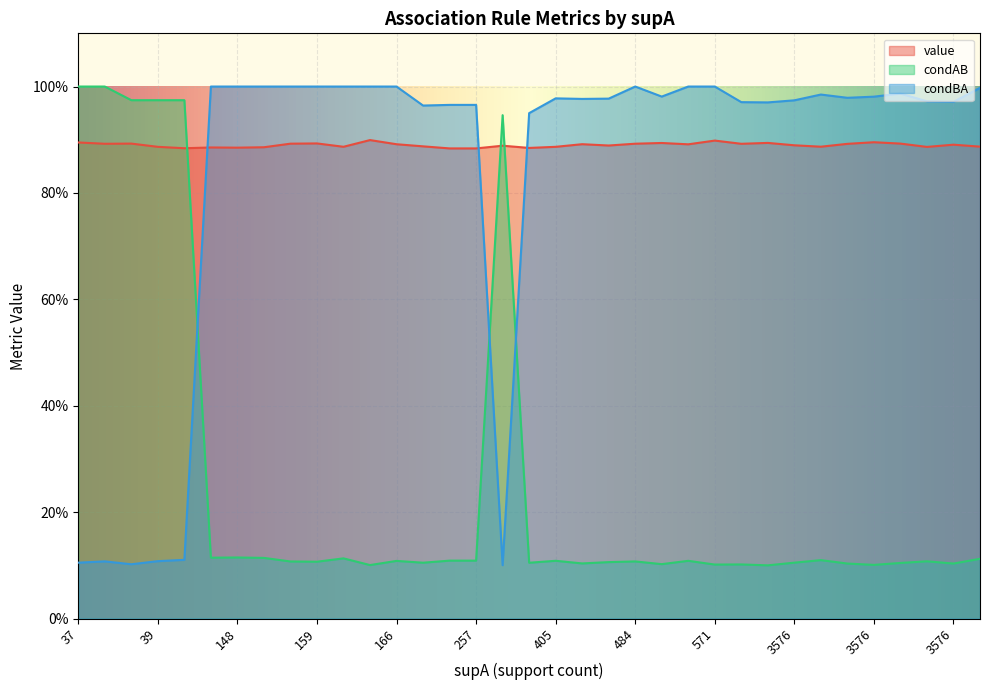

Does the chart display data point markers on the line(s)?

No